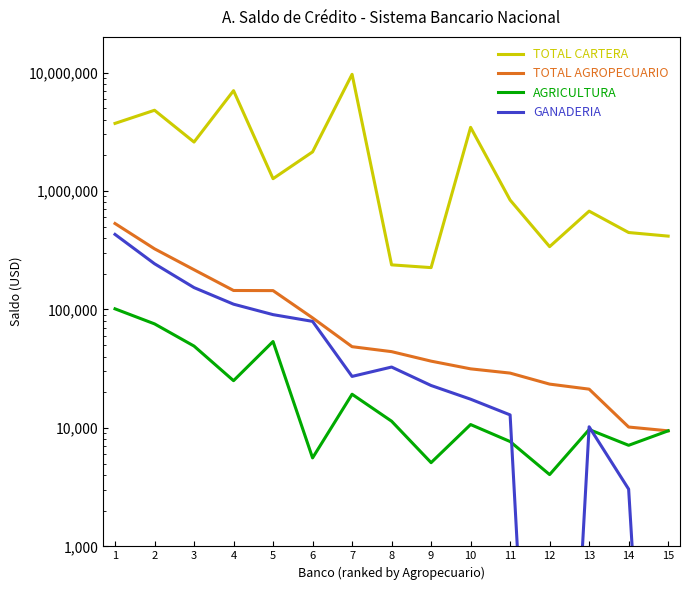

The GANADERIA series shows 28083.0 at 4. True or false?

False